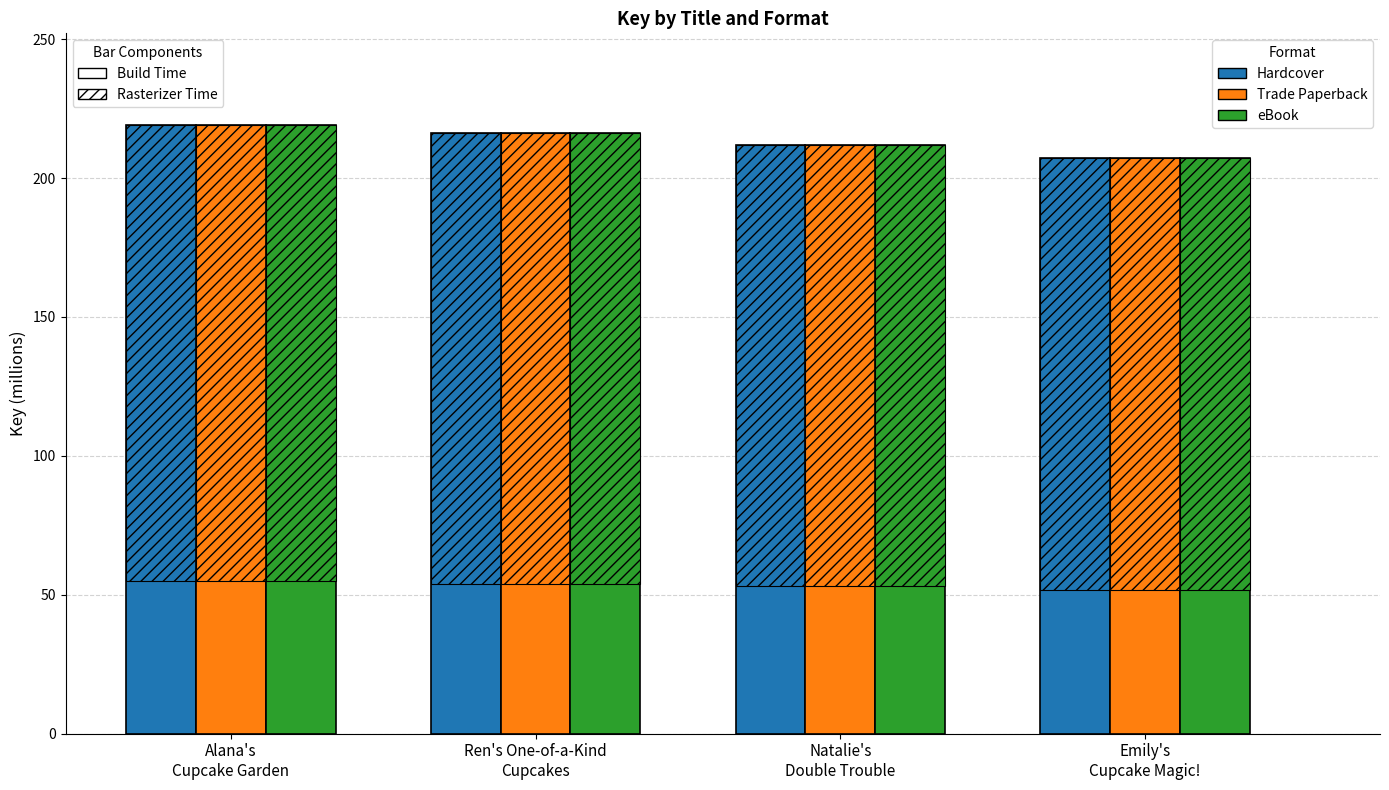

Reading left to right, transcribe all the data shown in this chart.

Hardcover: Alana's
Cupcake Garden=219.2	Ren's One-of-a-Kind
Cupcakes=216.0	Natalie's
Double Trouble=212.0	Emily's
Cupcake Magic!=207.2
Trade Paperback: Alana's
Cupcake Garden=219.2	Ren's One-of-a-Kind
Cupcakes=216.0	Natalie's
Double Trouble=212.0	Emily's
Cupcake Magic!=207.2
eBook: Alana's
Cupcake Garden=219.2	Ren's One-of-a-Kind
Cupcakes=216.0	Natalie's
Double Trouble=212.0	Emily's
Cupcake Magic!=207.2